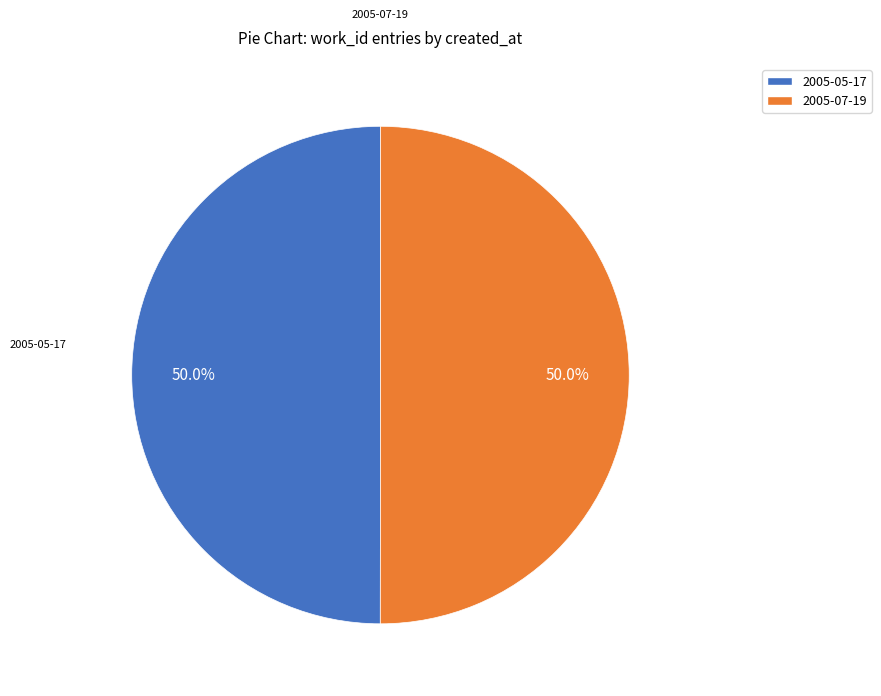

What is the ratio of the value at 2005-05-17 to the value at 2005-07-19?

1.0